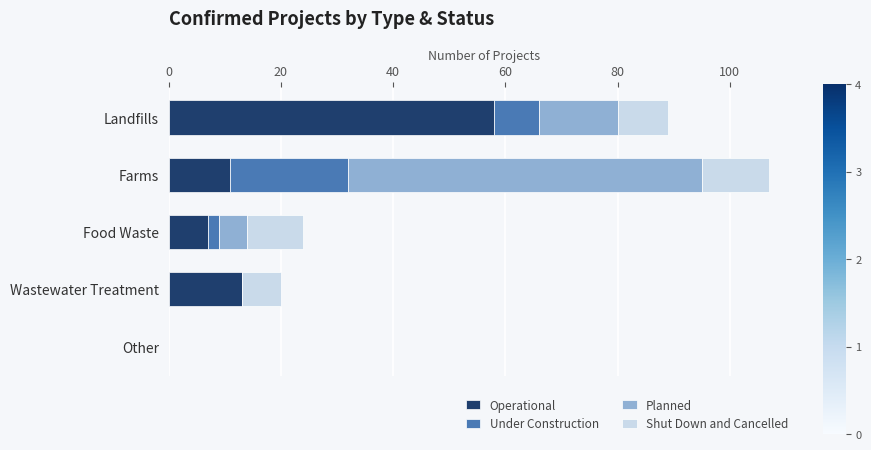

What is the maximum value for Operational?

58